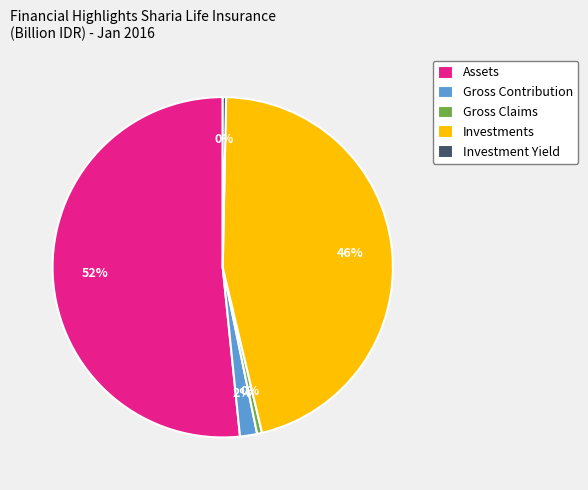

Is Assets the majority of the pie?

Yes